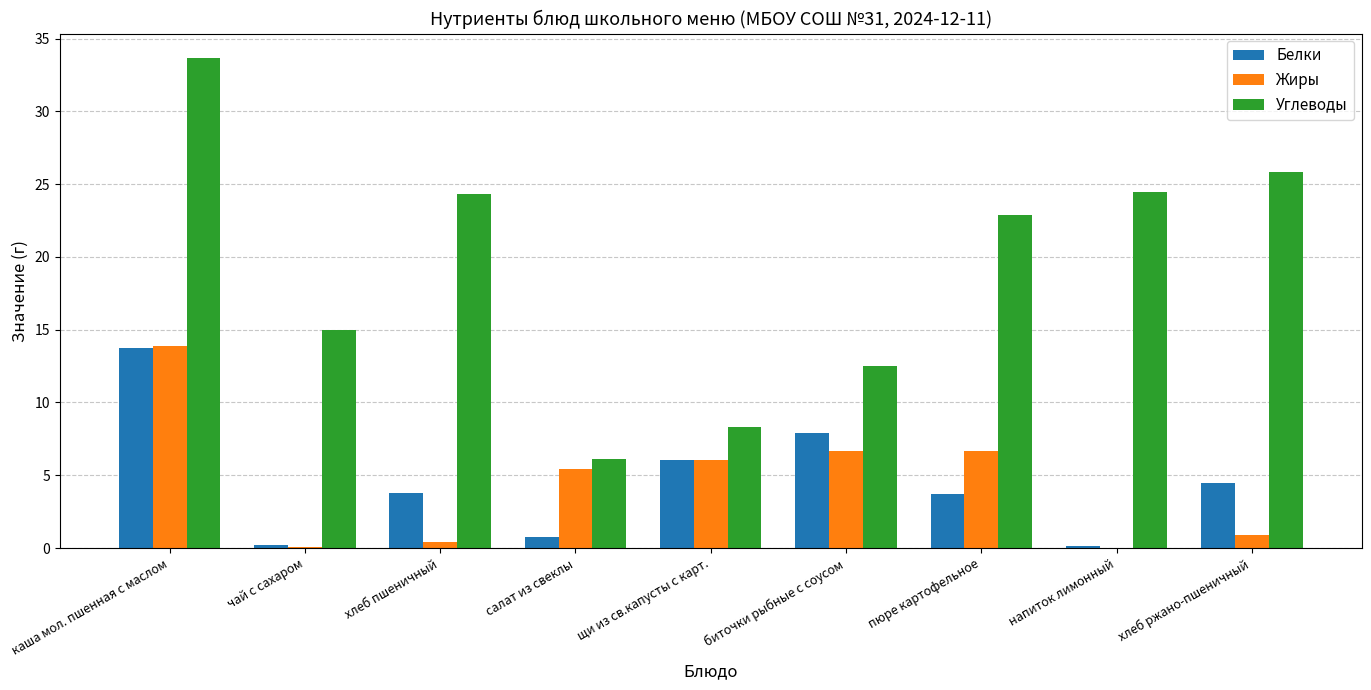

Where is Углеводы nearest to the value 19?

пюре картофельное